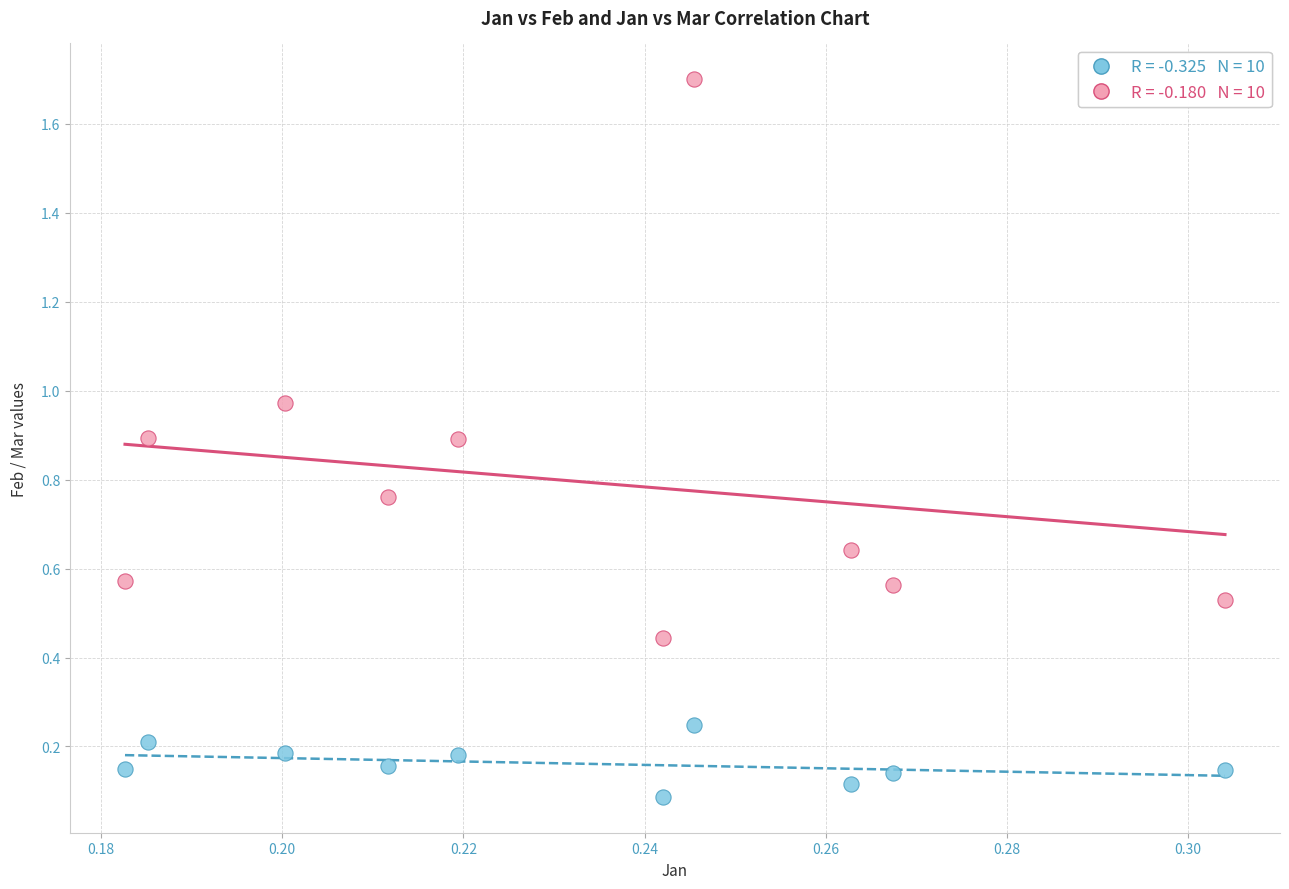

Across all data points, what is the range of Y values (max minus min)?

1.6